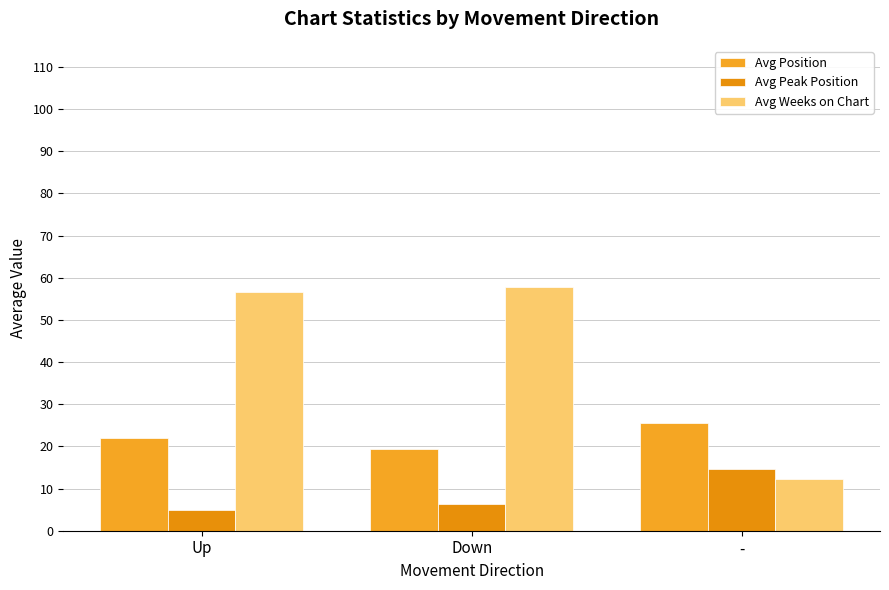

Which category has the highest value in the Avg Weeks on Chart series?

Down